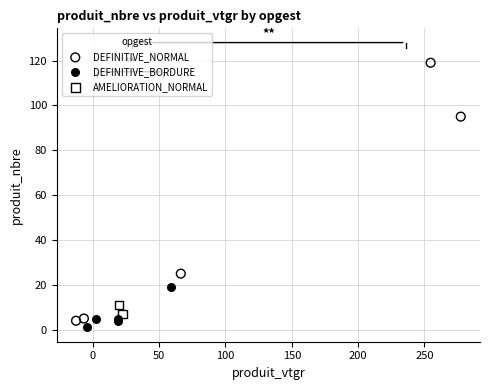

Which series has the widest spread of Y values?

DEFINITIVE_NORMAL